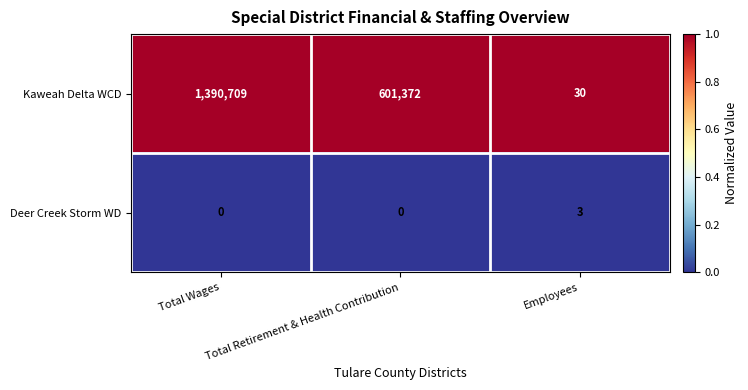

What is the highest value of the Deer Creek Storm WD series?

3